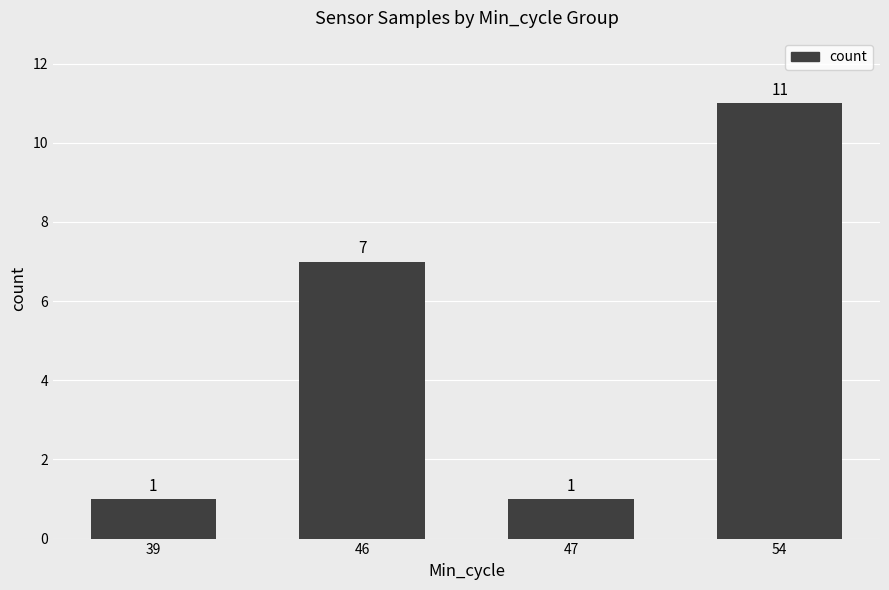

Reading left to right, transcribe all the data shown in this chart.

1	7	1	11